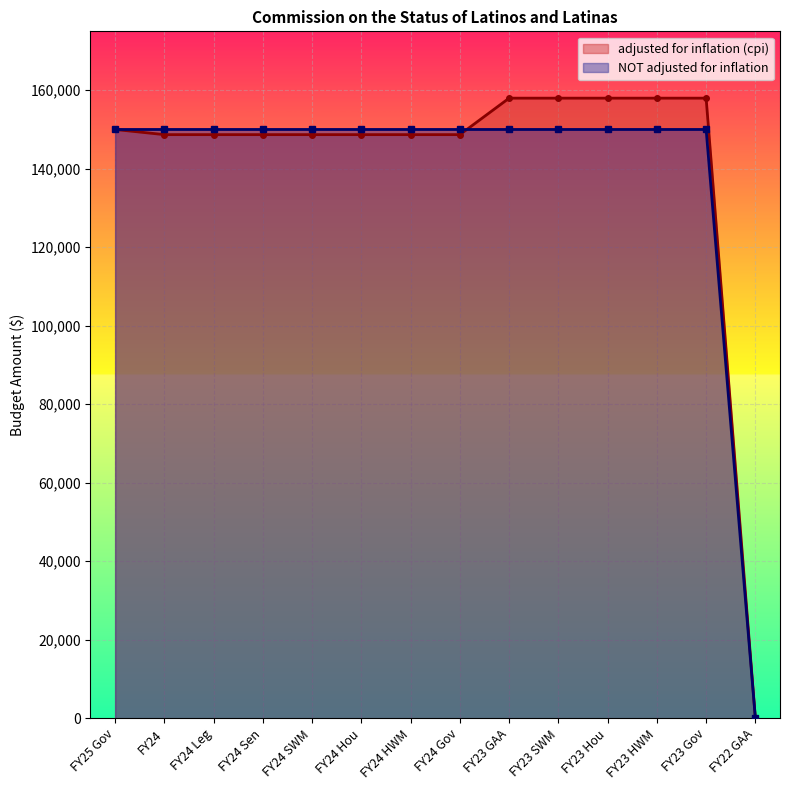

The adjusted for inflation (cpi) series shows 96149 at FY24 Hou. True or false?

False